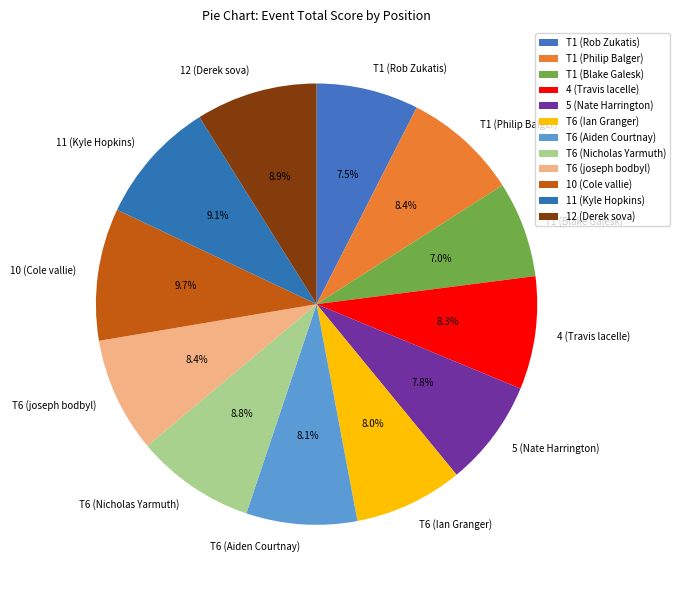

How many slices are in this pie chart?

12